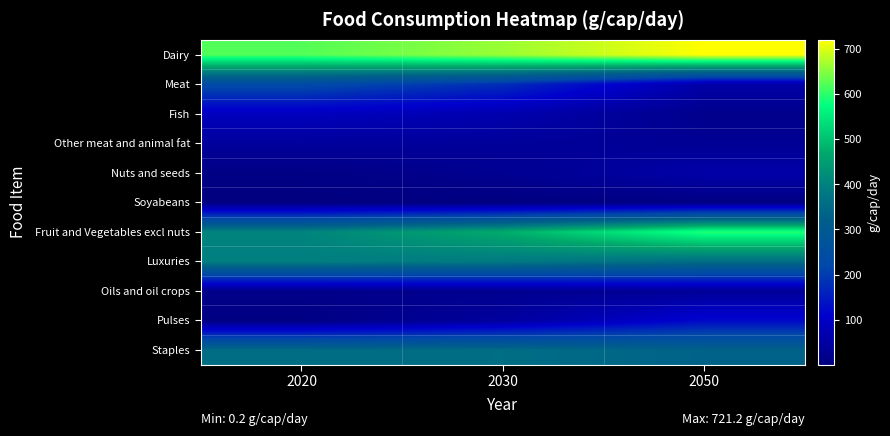

What is the maximum value shown in the chart?

721.2